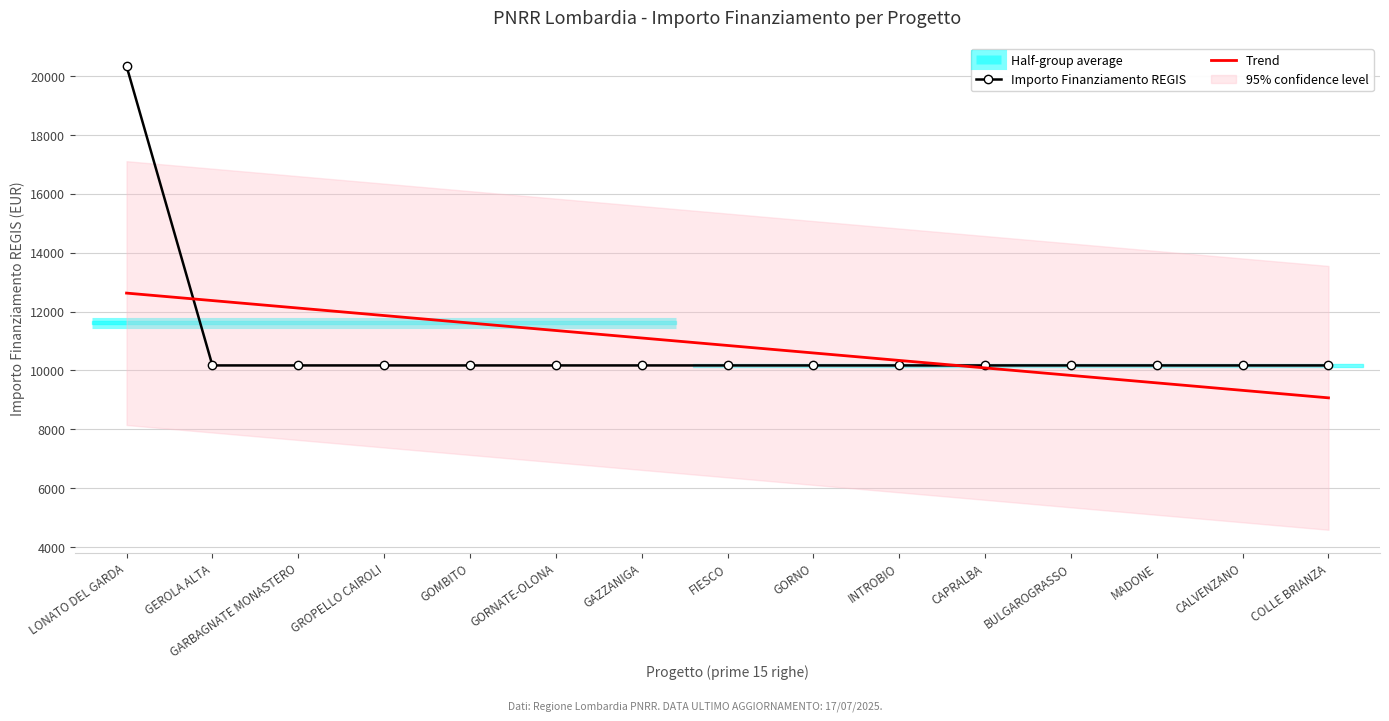

Between GOMBITO and INTROBIO, which series saw the biggest shift?

Trend